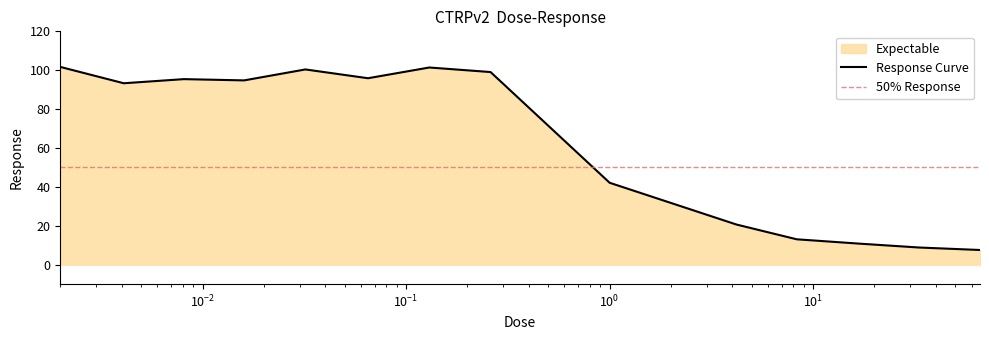

Reading left to right, what are all the values shown in this chart?

101.7	93.3	95.4	94.8	100.4	95.9	101.4	99.1	42.1	20.6	13.1	10.8	8.8	7.5